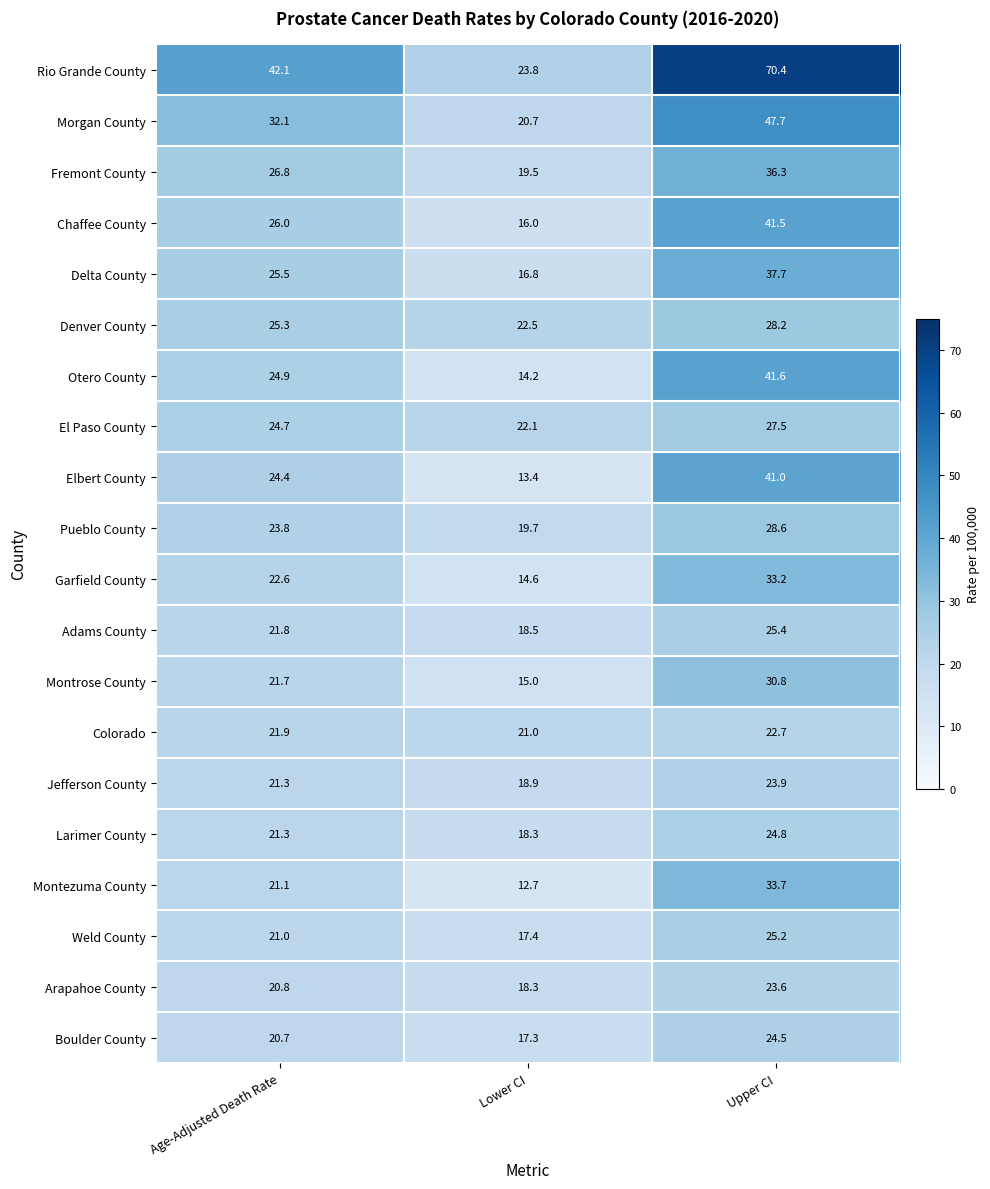

True or false: Montezuma County has a value of 46.8 at Upper CI.

False